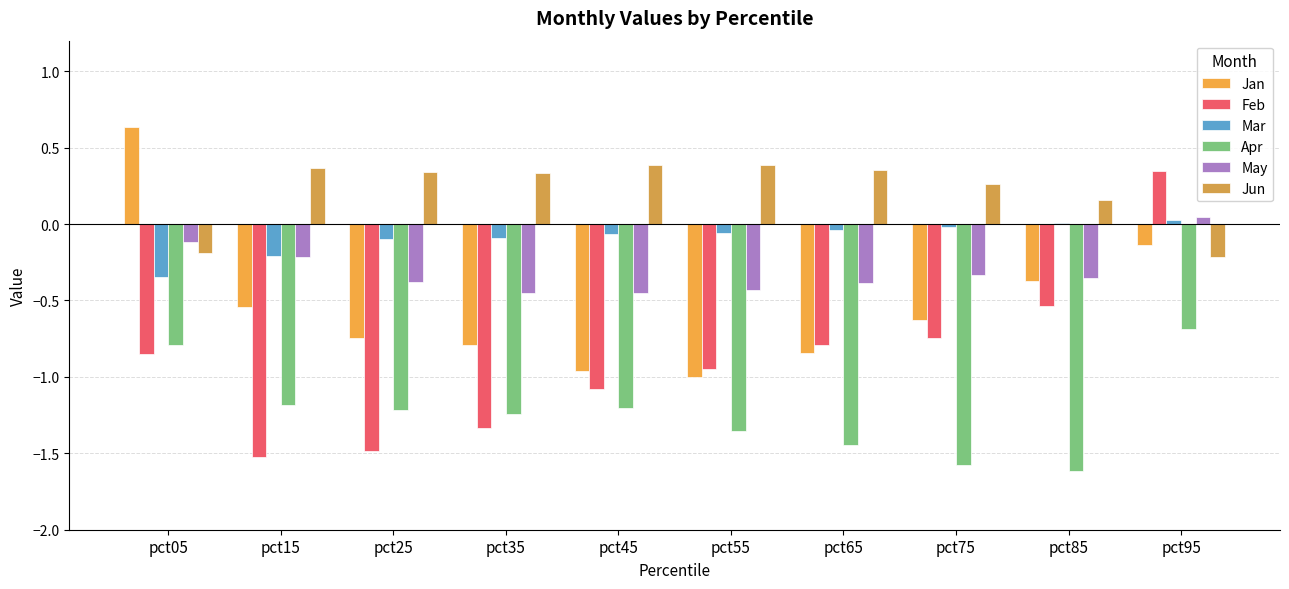

List the series in order of their overall mean, lowest first.

Apr, Feb, Jan, May, Mar, Jun